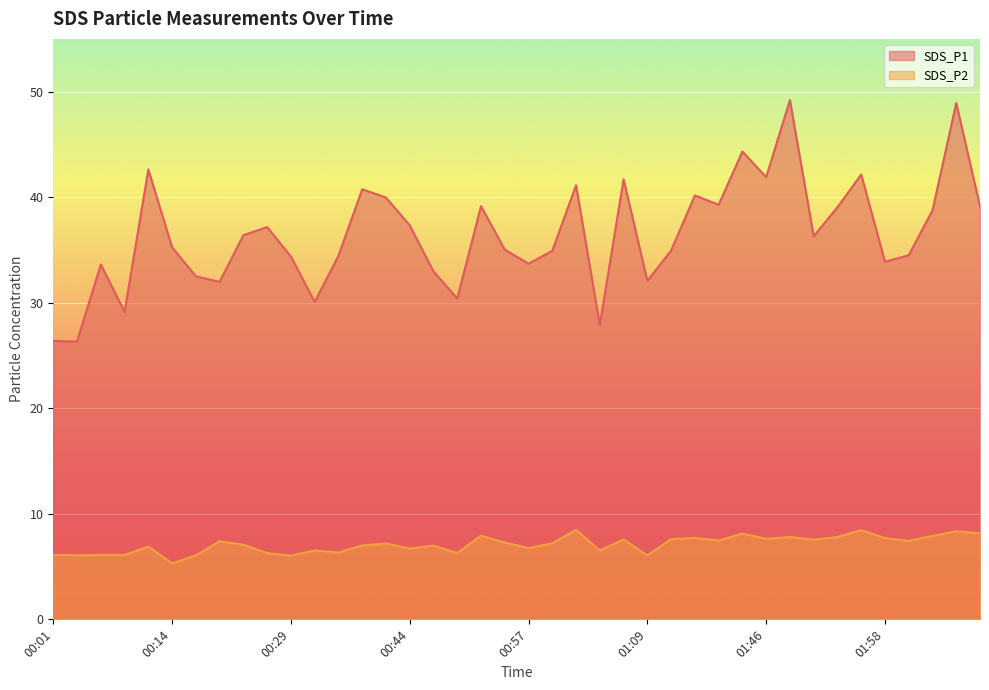

Does the chart display data point markers on the line(s)?

No